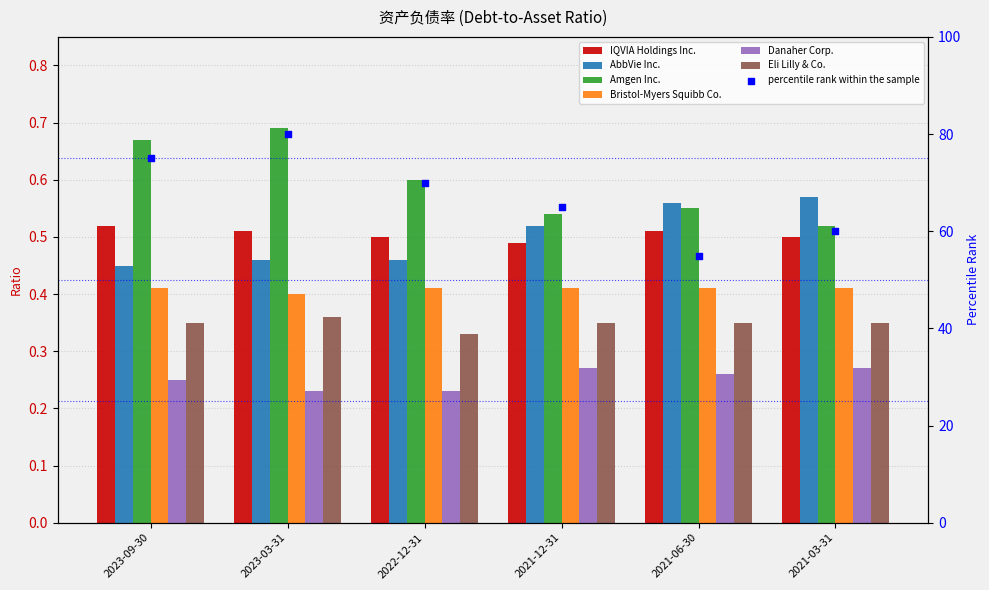

Which series reaches the maximum Y coordinate?

Amgen Inc.